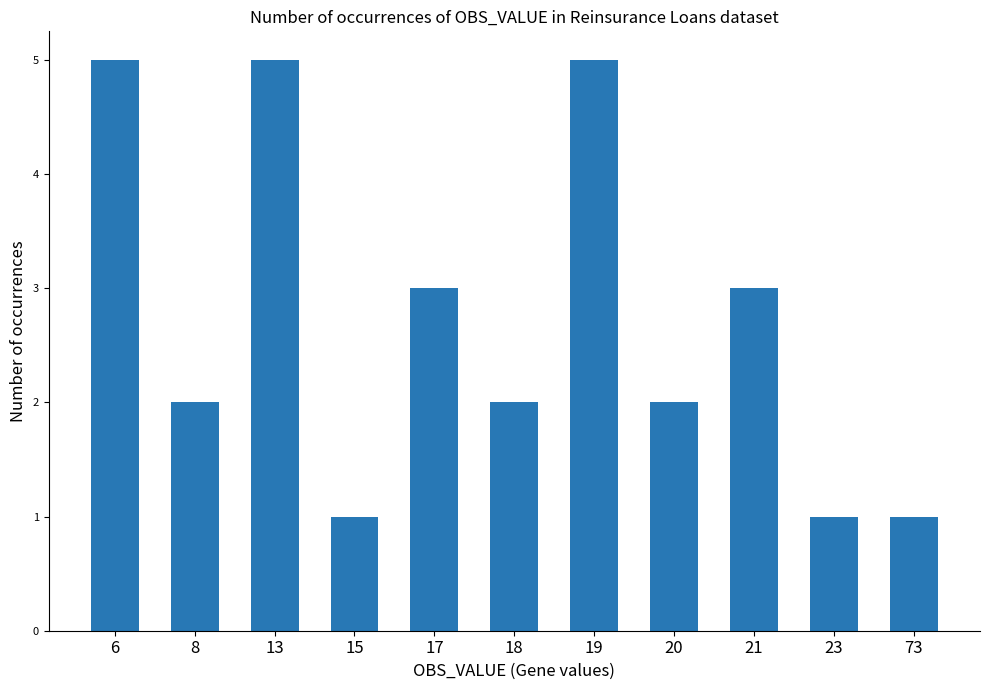

What is the value of the 7th bar from the left?

5